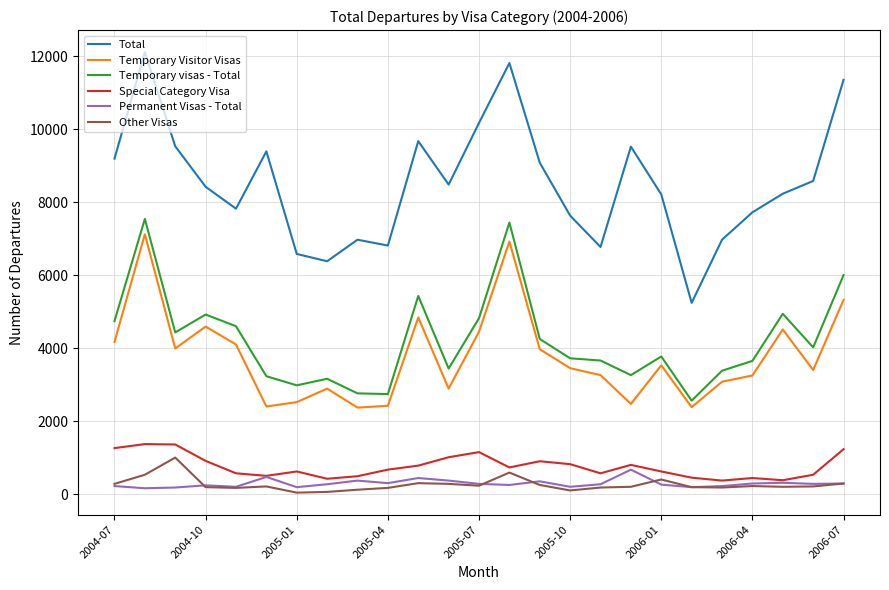

True or false: Temporary Visitor Visas and Total cross at least once.

False